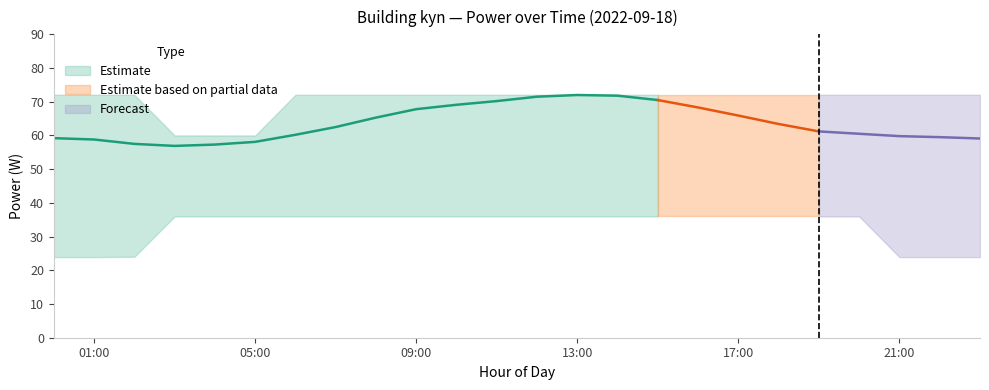

How many interior local peaks does the power_mean series have?

1